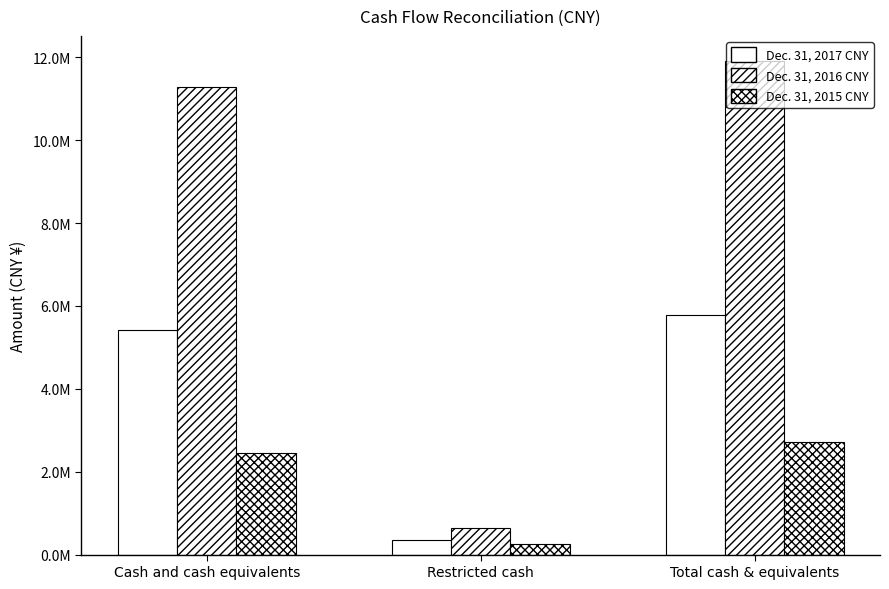

At which label does Dec. 31, 2016 CNY first exceed 11287789?

Total cash & equivalents